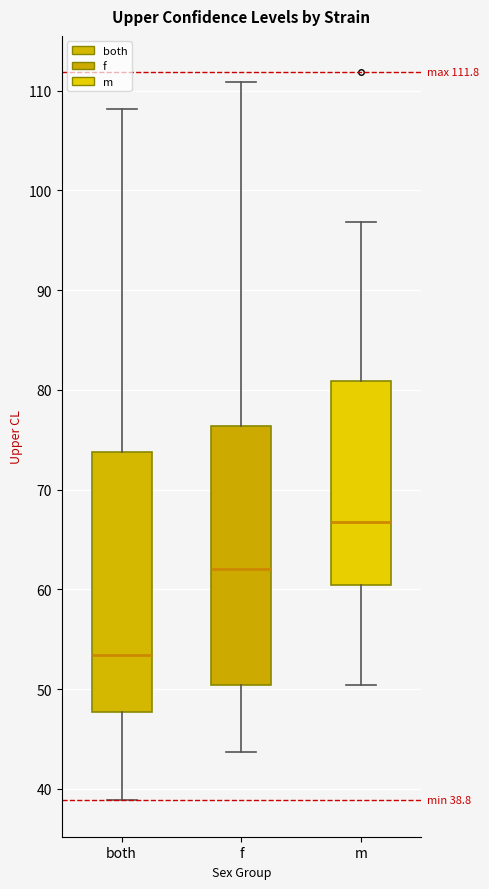

Which box's median line is the lowest?

both